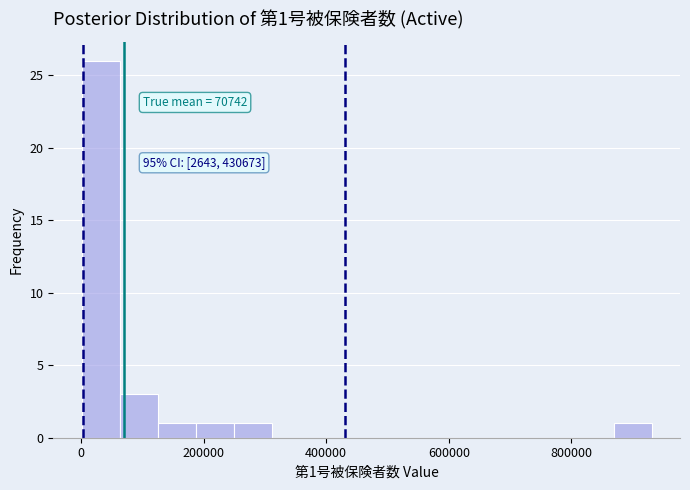

Read against the x-axis, roughly where is the centre of the tallest bar?

40000